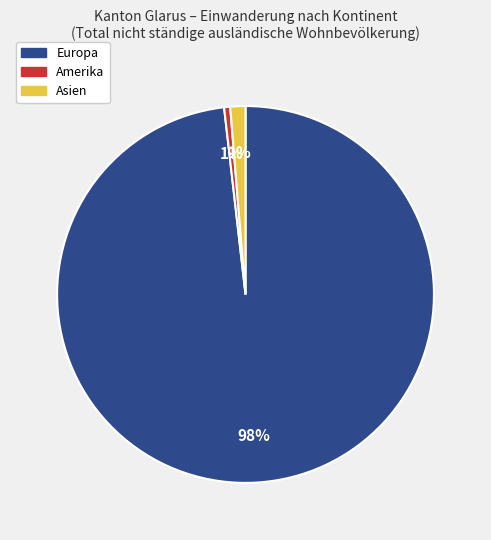

To the nearest percent, what is the average slice percentage?

33%